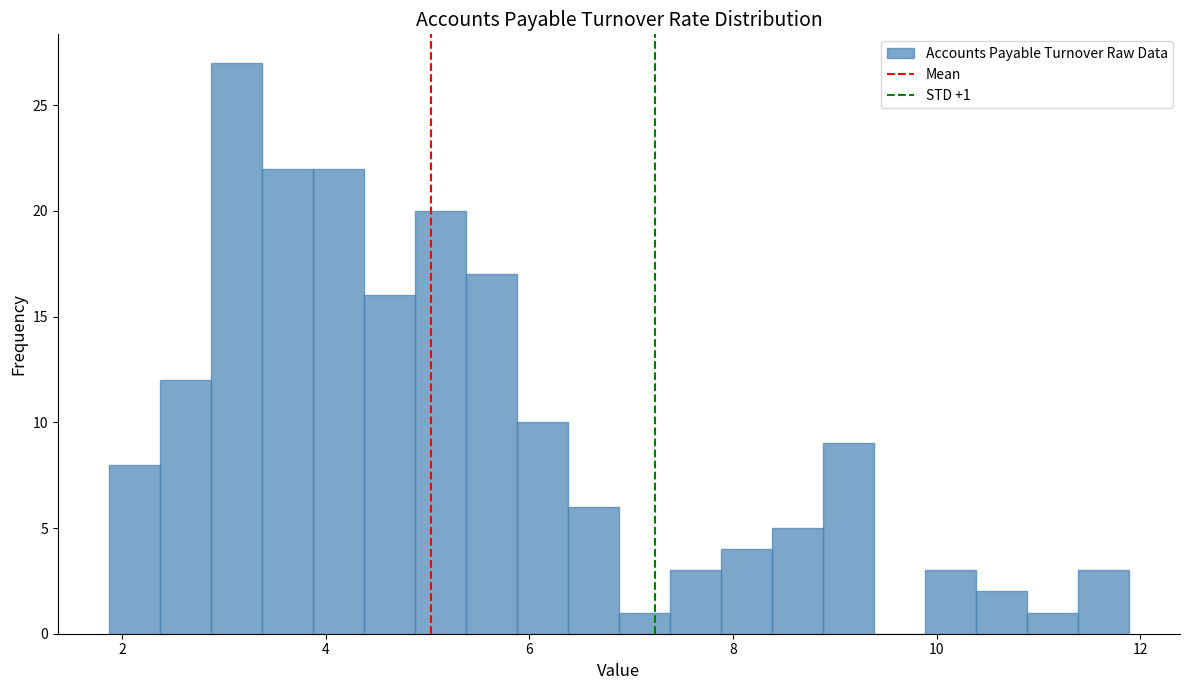

Around what value on the x-axis is the tallest bar? Give the approximate position of its centre, as read against the axis.

3.2